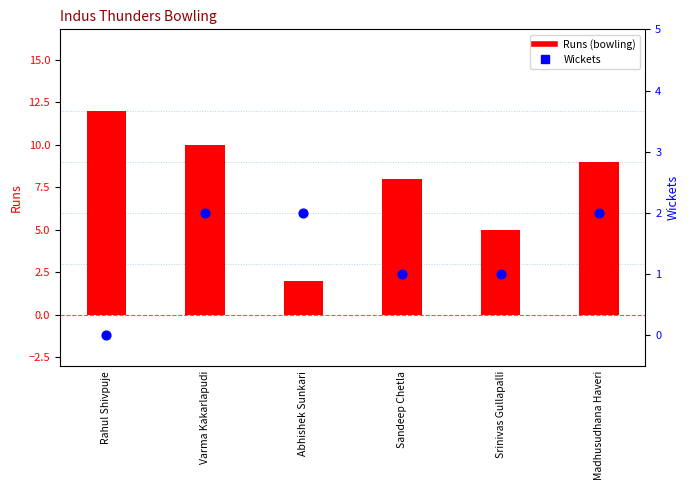

Which series has the widest spread of Y values?

Runs (bowling)